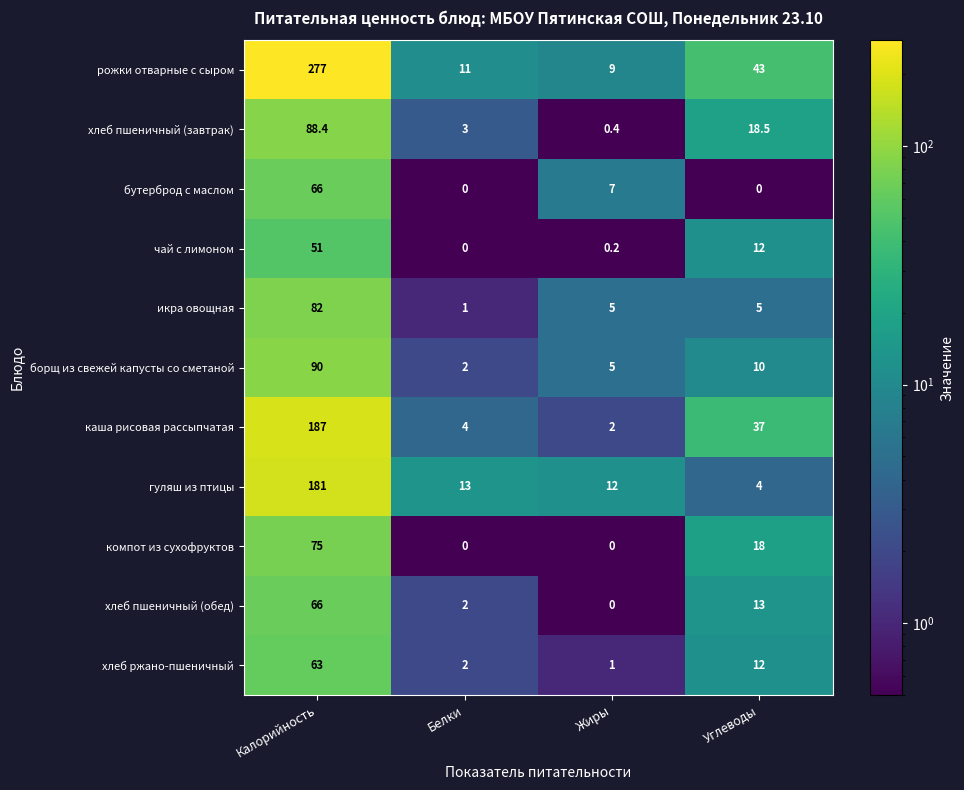

At which label is рожки отварные с сыром closest to 143?

Углеводы